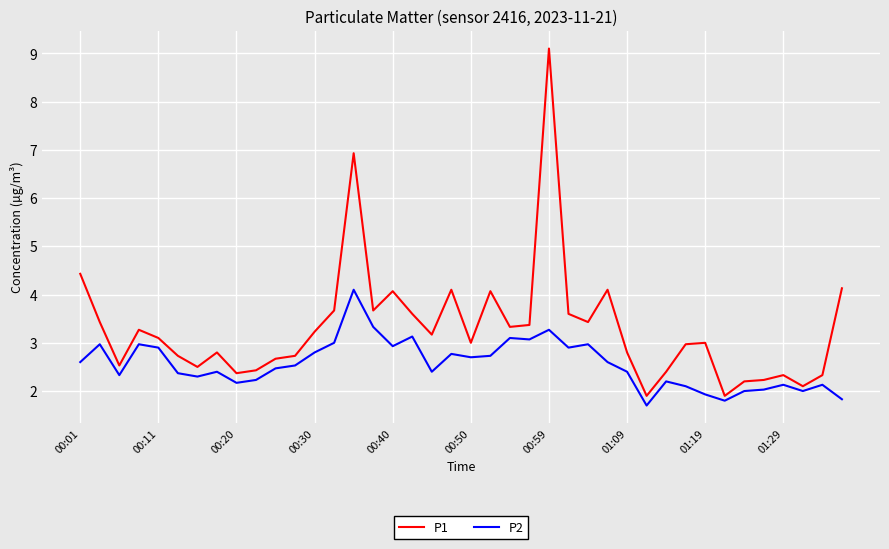

What is the lowest value of the P2 series?

1.7